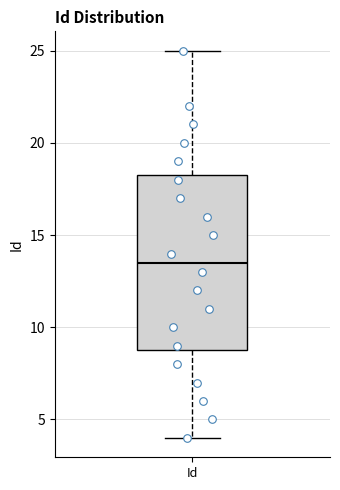

Where is the lower edge of the box for Id on the y-axis? The values are not printed on the chart, so give them approximately, as read against the axis.

9.0